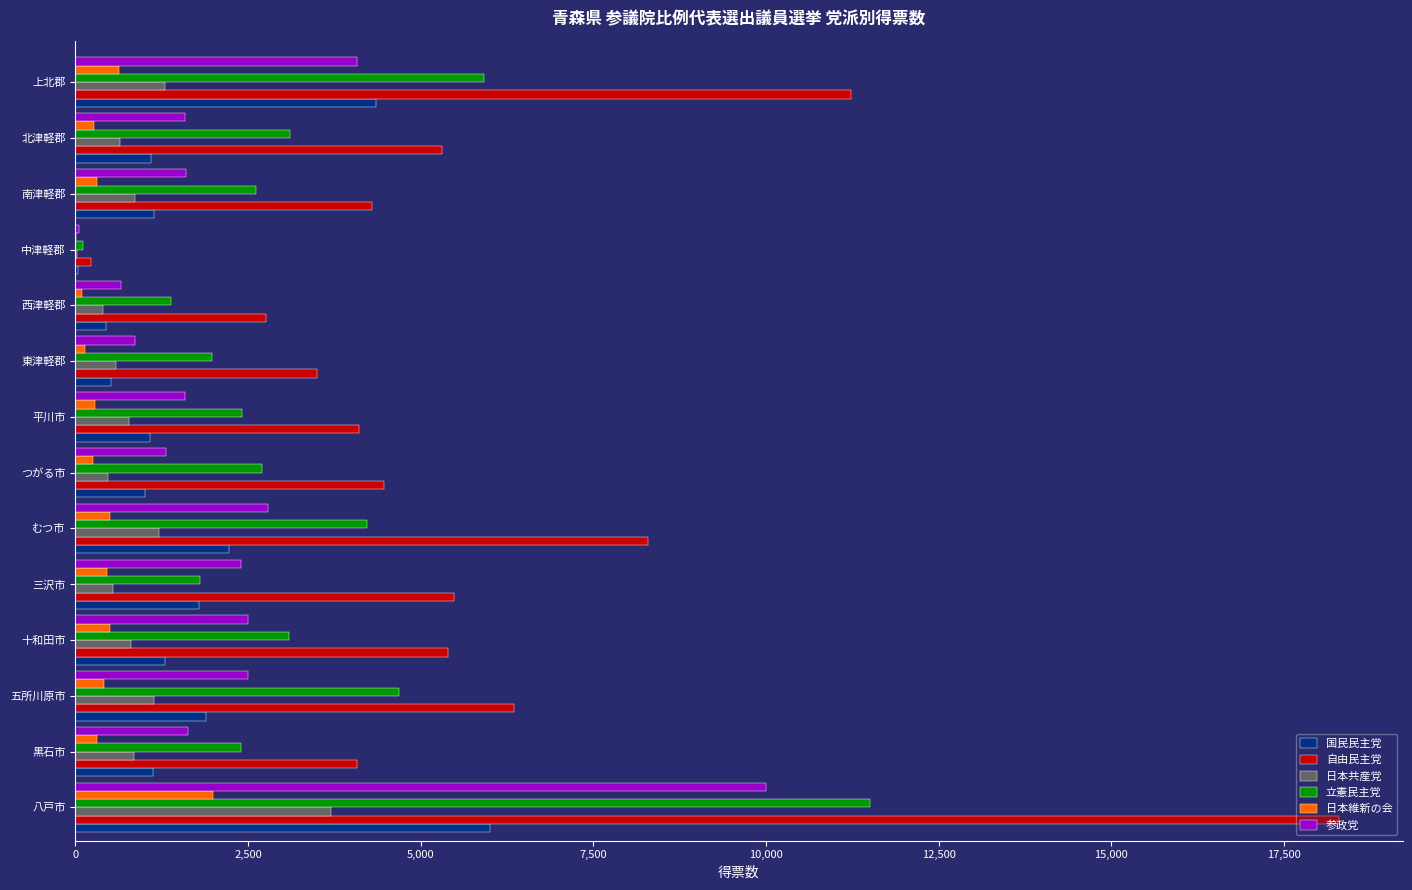

Which series changed the most between 八戸市 and 上北郡?

自由民主党